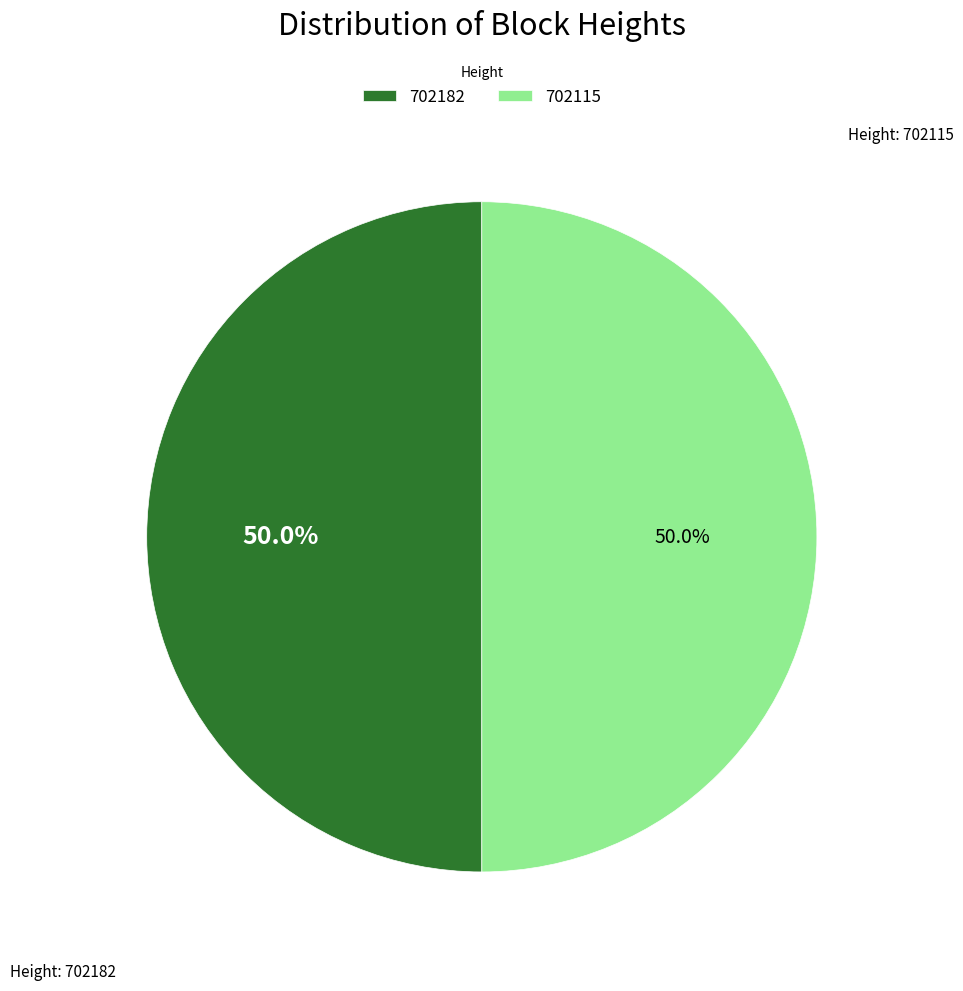

What percentage do 702115 and 702182 together represent?

100.0%